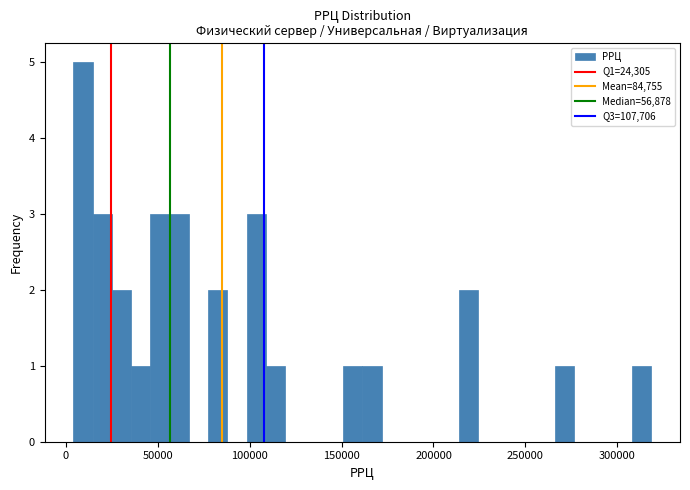

Around what value on the x-axis is the tallest bar? Give the approximate position of its centre, as read against the axis.

10000